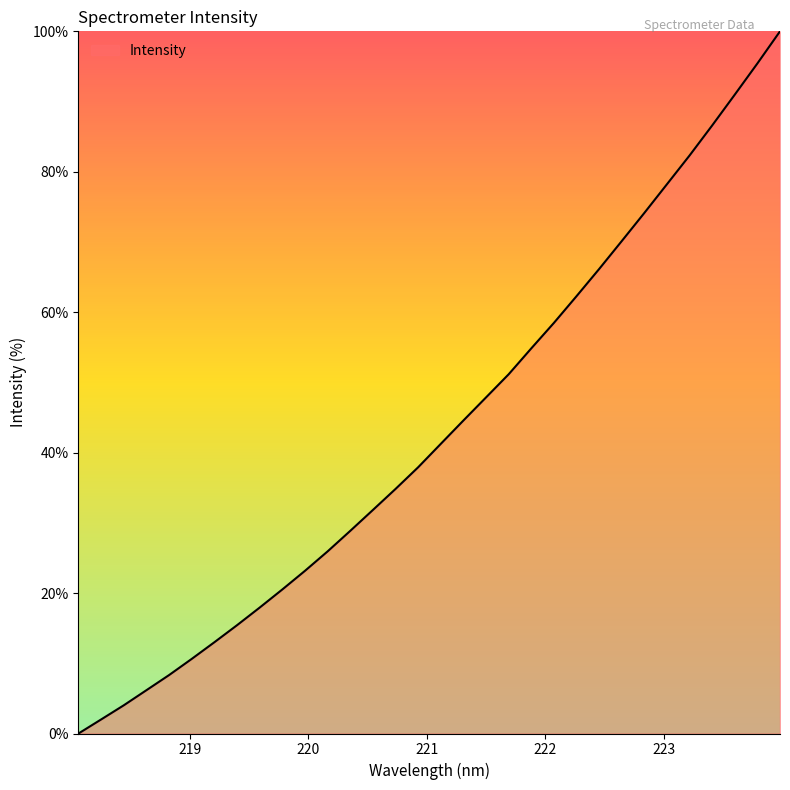

What is the difference between the maximum and minimum values?

100.0